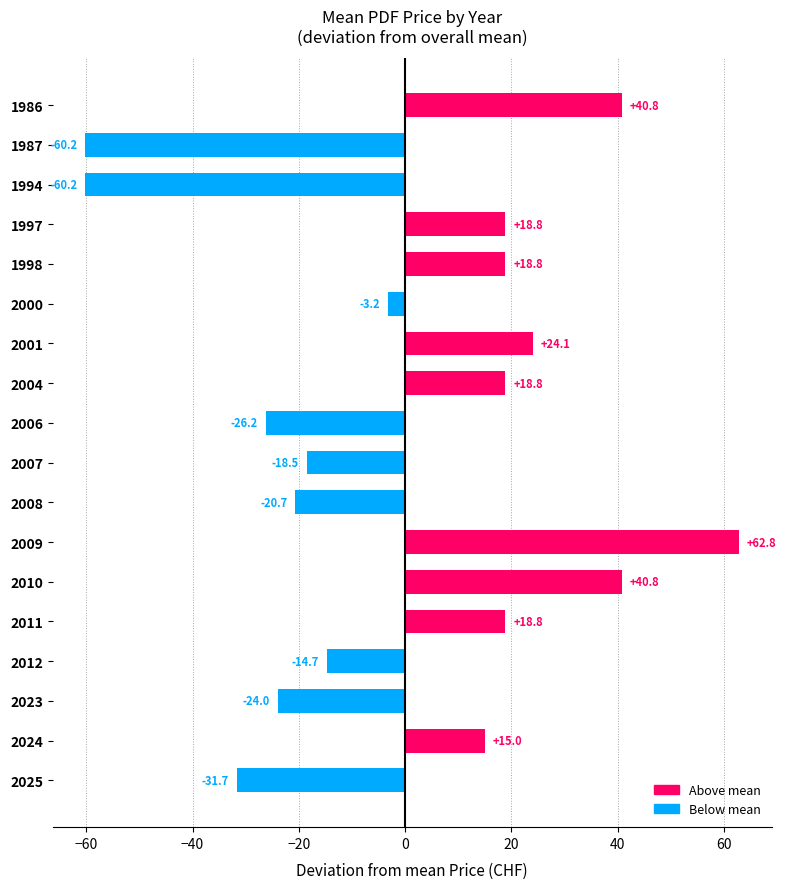

Between 2000 and 2012, which is larger?

2000